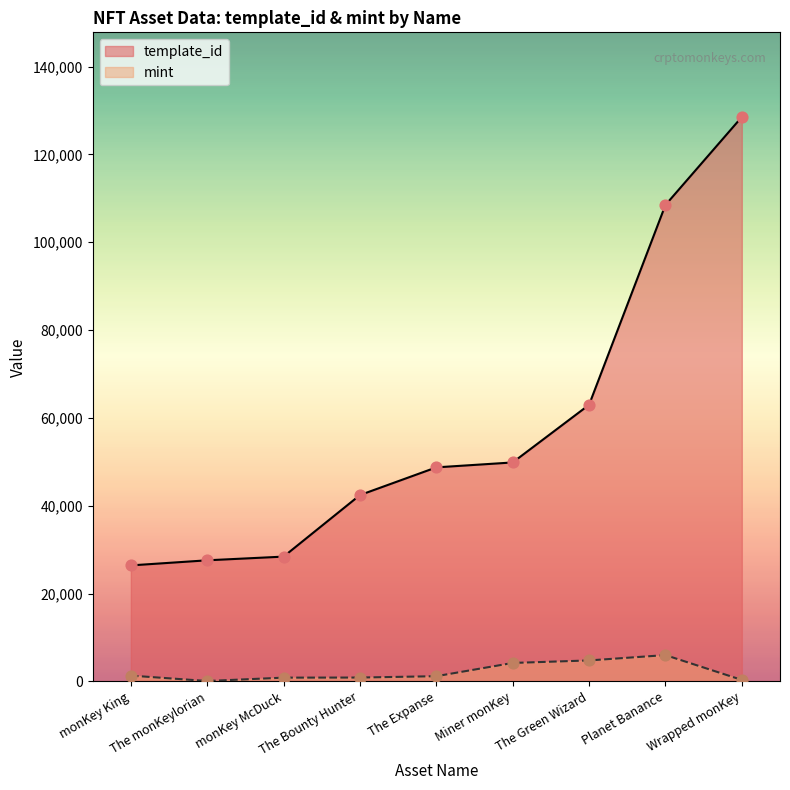

What are all the series names shown in the legend?

template_id, mint